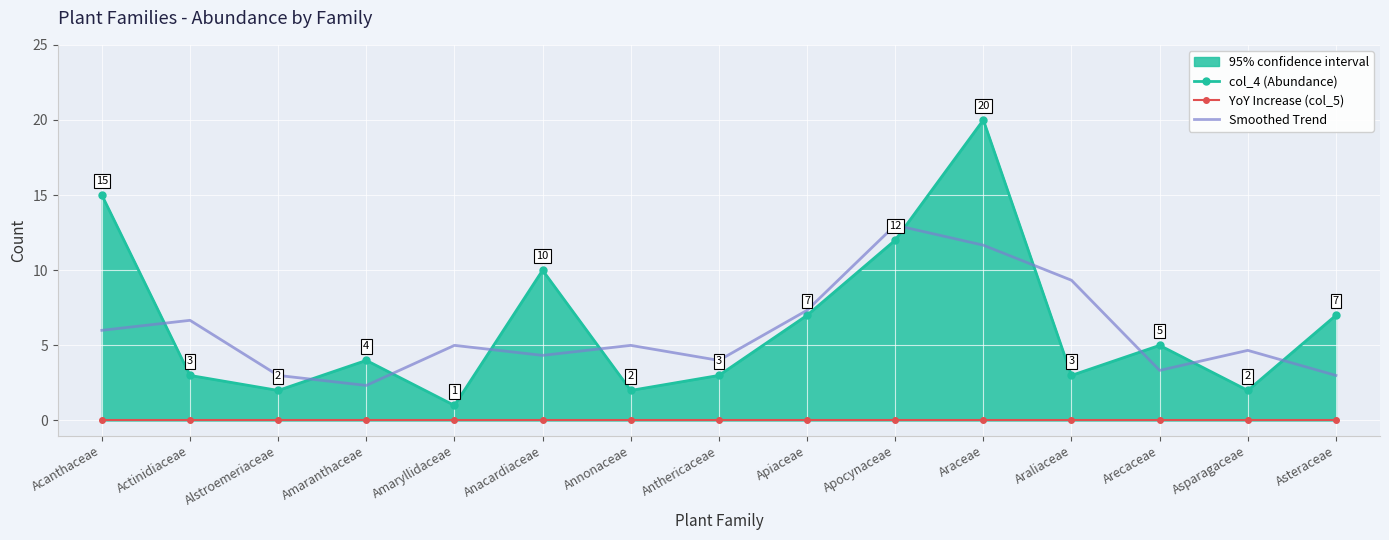

Is it true that Smoothed Trend equals 13.0 at Apocynaceae?

True